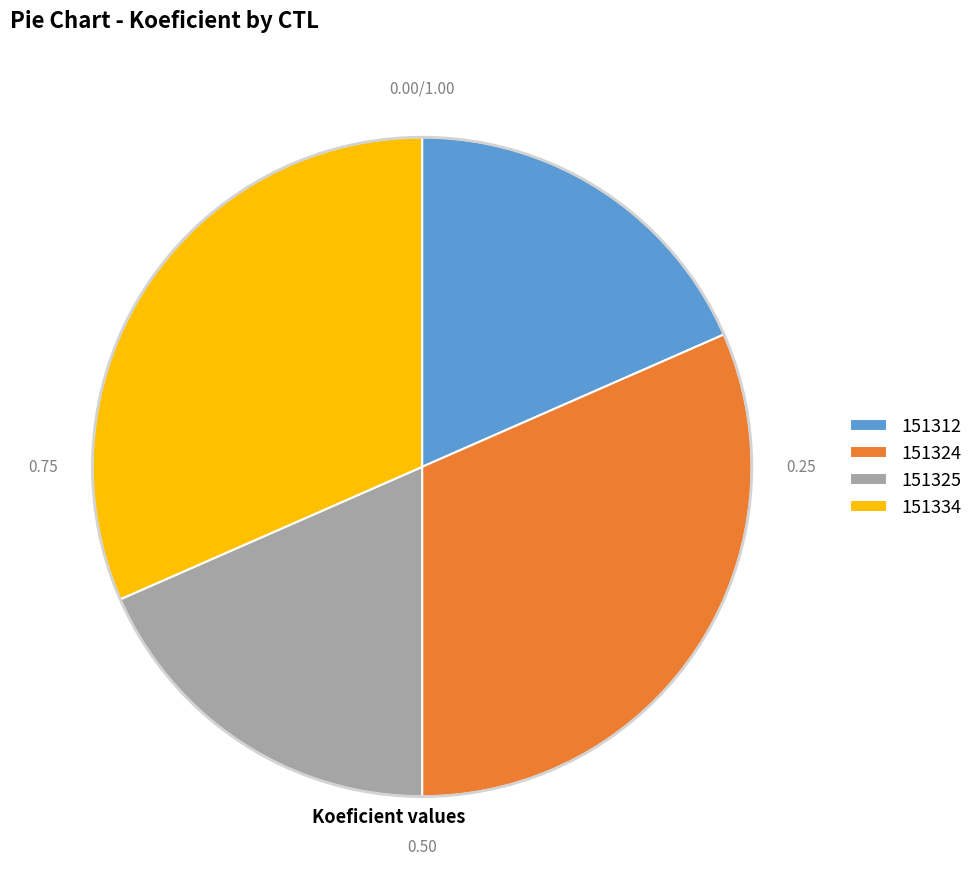

Is there any slice that represents more than half of the pie?

No